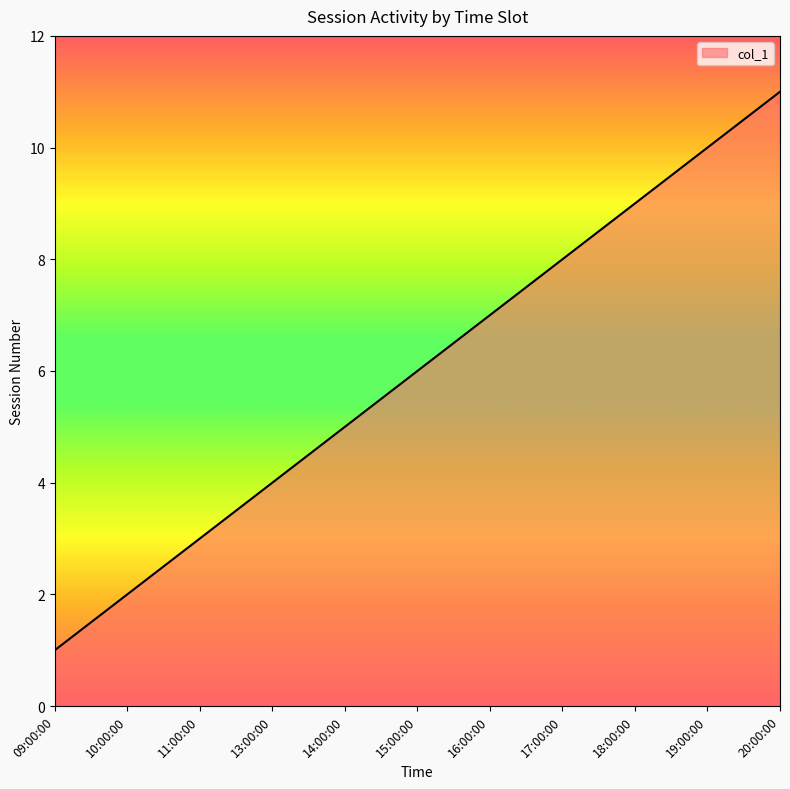

Reading right to left, extract all data points from this chart.

20:00:00=11	19:00:00=10	18:00:00=9	17:00:00=8	16:00:00=7	15:00:00=6	14:00:00=5	13:00:00=4	11:00:00=3	10:00:00=2	09:00:00=1